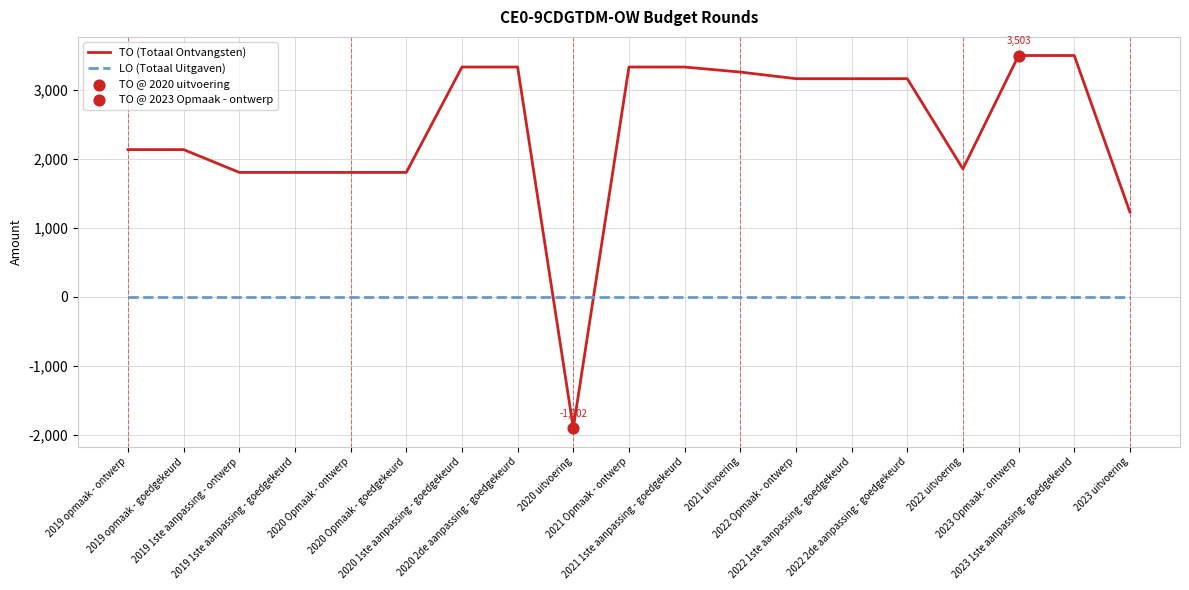

What is the total value across all series at 2019 1ste aanpassing - ontwerp?

1807